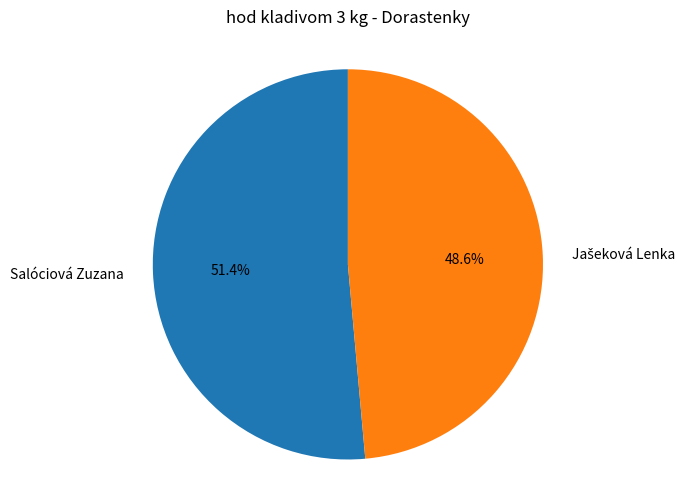

Which slice is the largest?

Salóciová Zuzana